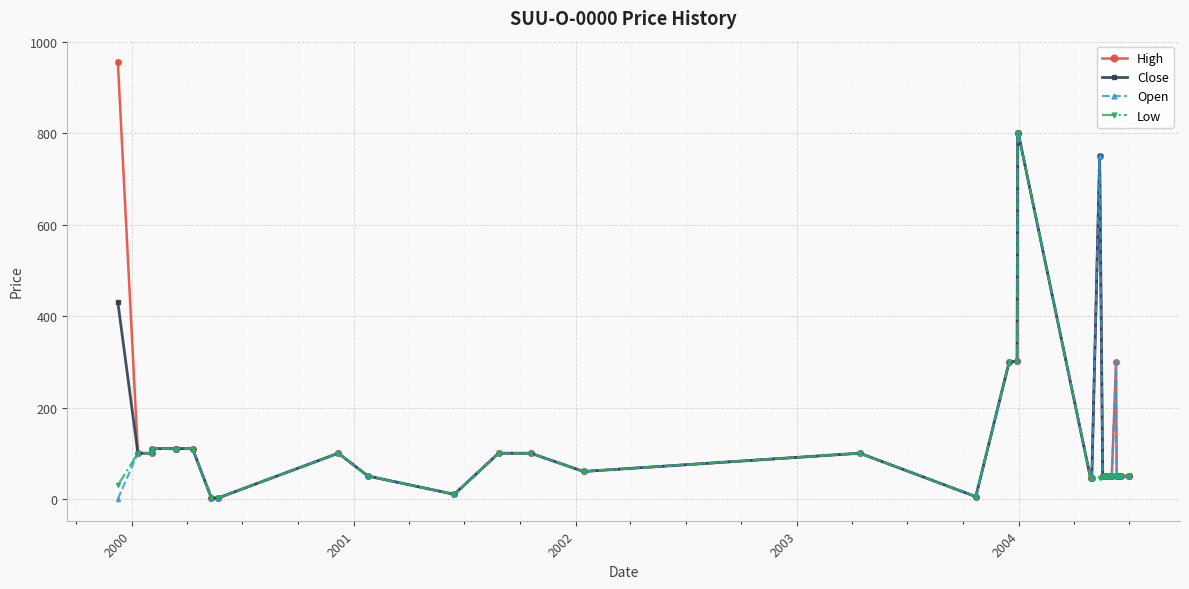

True or false: High has more than 0 points higher than both neighbors.

True